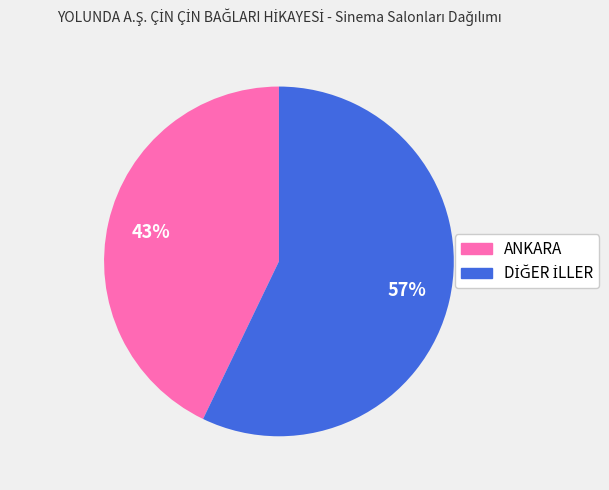

Is it true that ANKARA is 48% of the pie?

False